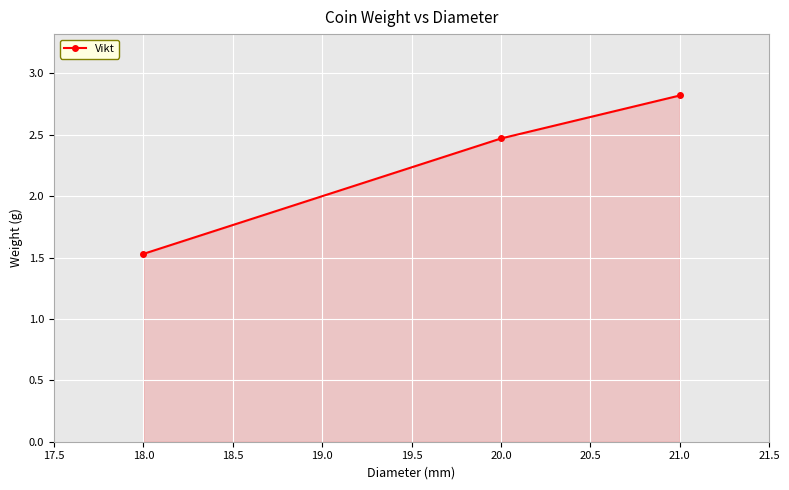

What is the ratio of the value at 20.0 to the value at 21.0?

0.9